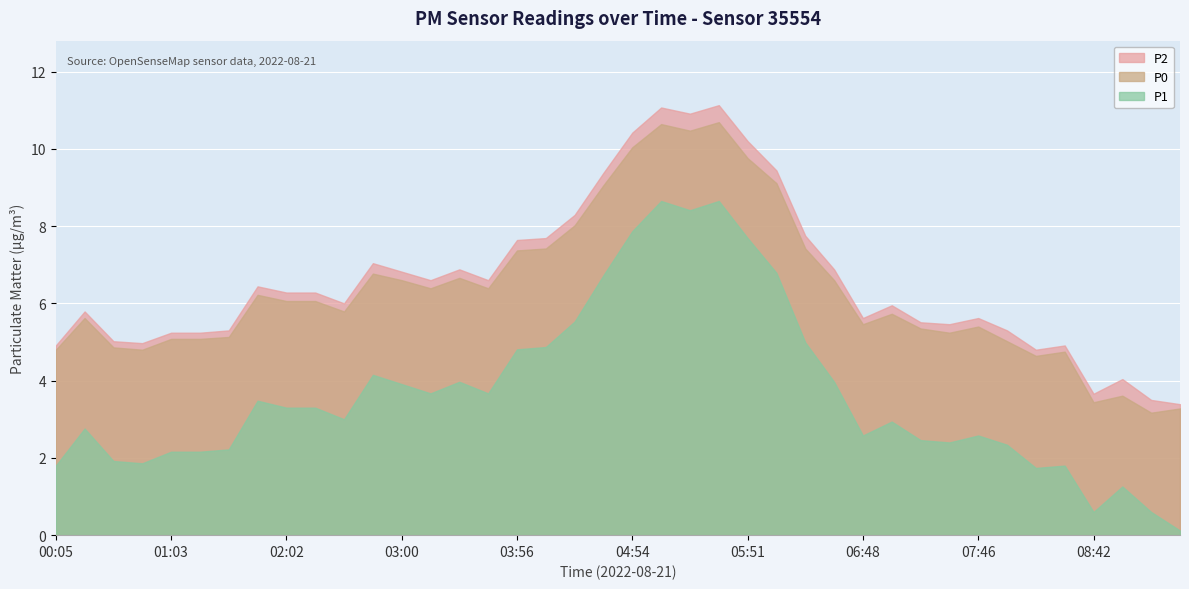

Reading left to right, extract all data points from this chart.

P0: 00:05=4.8	00:20=5.6	00:35=4.9	00:49=4.8	01:03=5.1	01:18=5.1	01:32=5.1	01:47=6.2	02:02=6.1	02:16=6.1	02:31=5.8	02:46=6.8	03:00=6.6	03:14=6.4	03:28=6.7	03:42=6.4	03:56=7.4	04:10=7.4	04:24=8.0	04:39=9.1	04:54=10.0	05:09=10.6	05:23=10.5	05:37=10.7	05:51=9.8	06:06=9.1	06:20=7.4	06:34=6.6	06:48=5.5	07:03=5.7	07:17=5.3	07:31=5.2	07:46=5.4	08:00=5.0	08:14=4.6	08:28=4.8	08:42=3.4	08:57=3.6	09:11=3.2	09:24=3.3
P2: 00:05=4.9	00:20=5.8	00:35=5.0	00:49=5.0	01:03=5.2	01:18=5.2	01:32=5.3	01:47=6.4	02:02=6.3	02:16=6.3	02:31=6.0	02:46=7.0	03:00=6.8	03:14=6.6	03:28=6.9	03:42=6.6	03:56=7.6	04:10=7.7	04:24=8.3	04:39=9.4	04:54=10.4	05:09=11.1	05:23=10.9	05:37=11.1	05:51=10.2	06:06=9.4	06:20=7.8	06:34=6.9	06:48=5.6	07:03=6.0	07:17=5.5	07:31=5.5	07:46=5.6	08:00=5.3	08:14=4.8	08:28=4.9	08:42=3.7	08:57=4.0	09:11=3.5	09:24=3.4
P1: 00:05=1.8	00:20=2.8	00:35=1.9	00:49=1.9	01:03=2.2	01:18=2.2	01:32=2.2	01:47=3.5	02:02=3.3	02:16=3.3	02:31=3.0	02:46=4.2	03:00=3.9	03:14=3.7	03:28=4.0	03:42=3.7	03:56=4.8	04:10=4.9	04:24=5.5	04:39=6.7	04:54=7.9	05:09=8.7	05:23=8.4	05:37=8.7	05:51=7.7	06:06=6.8	06:20=5.0	06:34=4.0	06:48=2.6	07:03=2.9	07:17=2.5	07:31=2.4	07:46=2.6	08:00=2.3	08:14=1.7	08:28=1.8	08:42=0.6	08:57=1.3	09:11=0.6	09:24=0.1